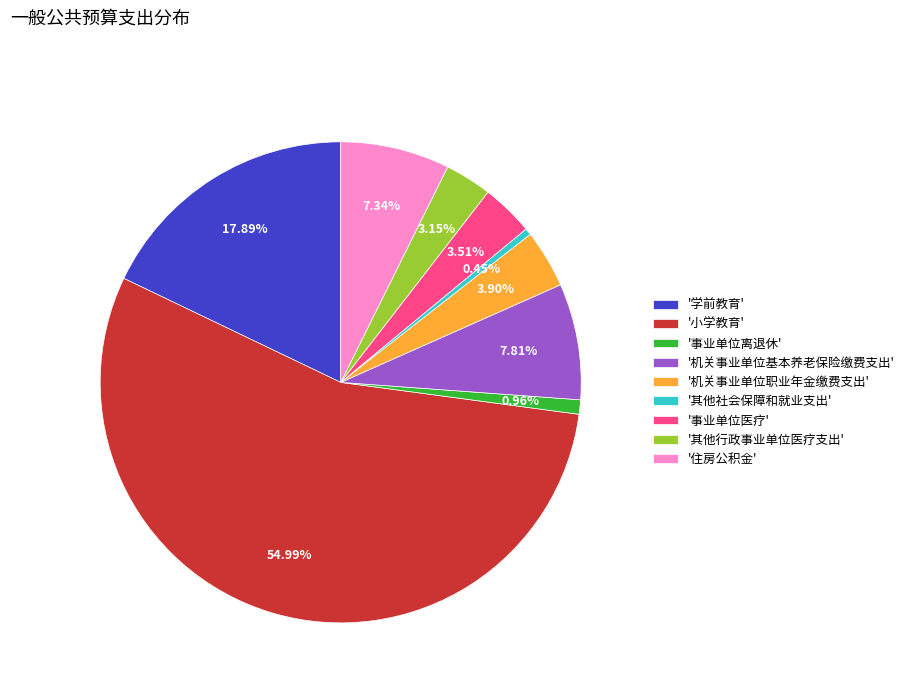

Is the sum of '事业单位离退休' and '学前教育' greater than half?

No